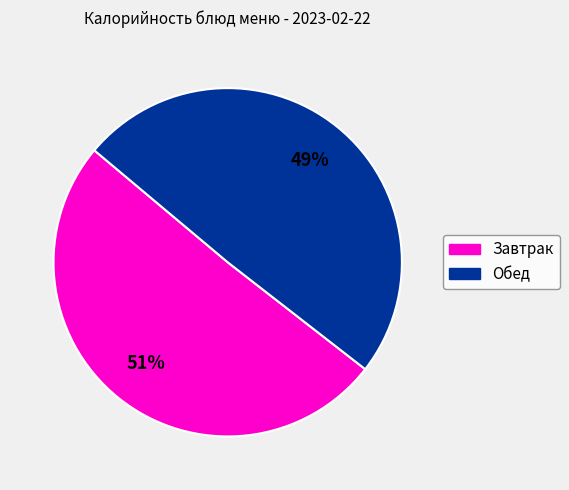

Is there any slice that represents more than half of the pie?

Yes